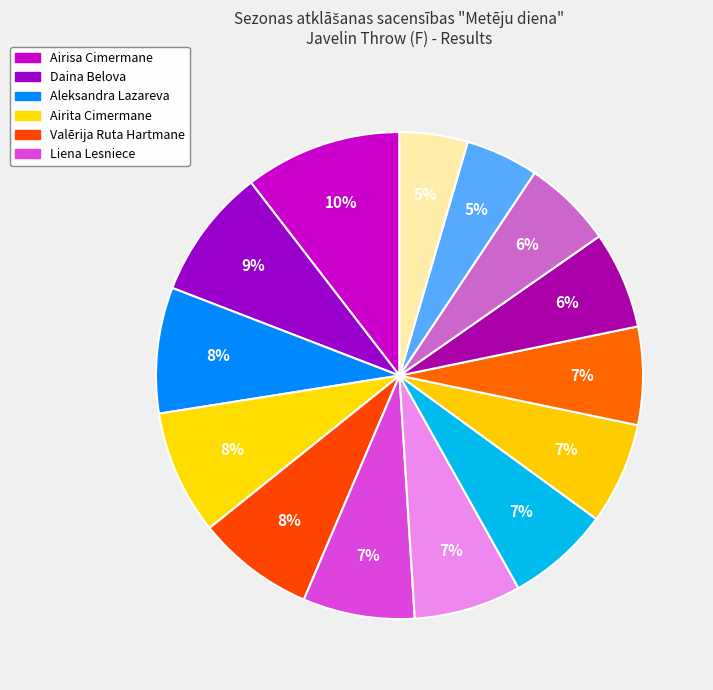

Count the number of slices in the pie.

14